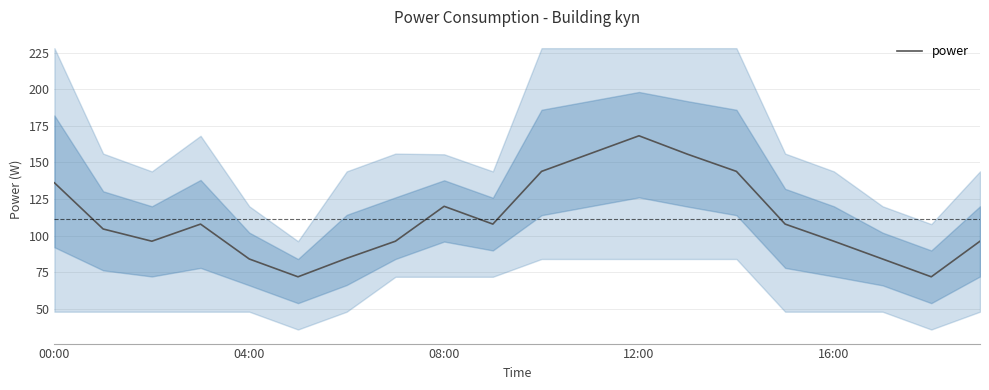

The value at 14 is 143.9. True or false?

True